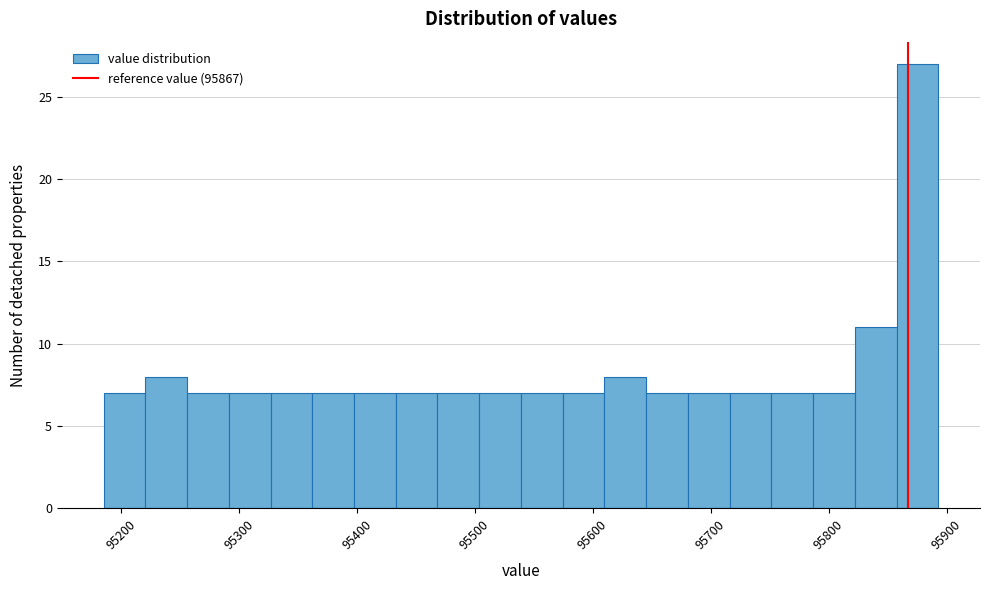

Around what value on the x-axis is the tallest bar? Give the approximate position of its centre, as read against the axis.

95880